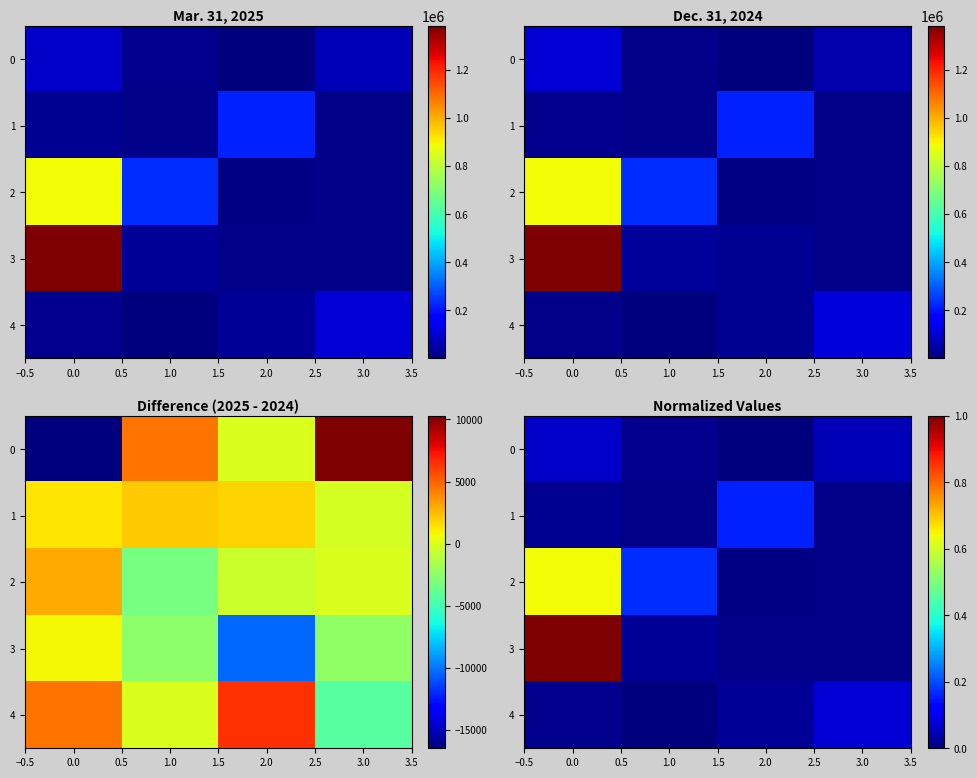

At 2.0, list the series in order from largest to smallest.

1, 4, 3, 2, 0